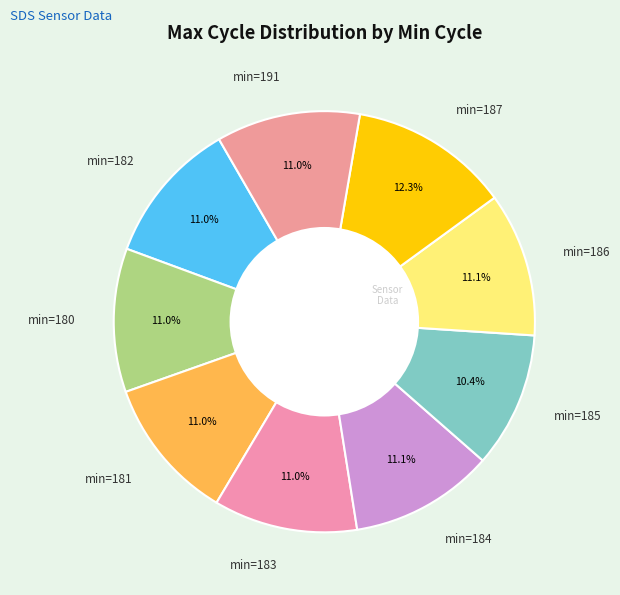

Which slice is the smallest?

min=185